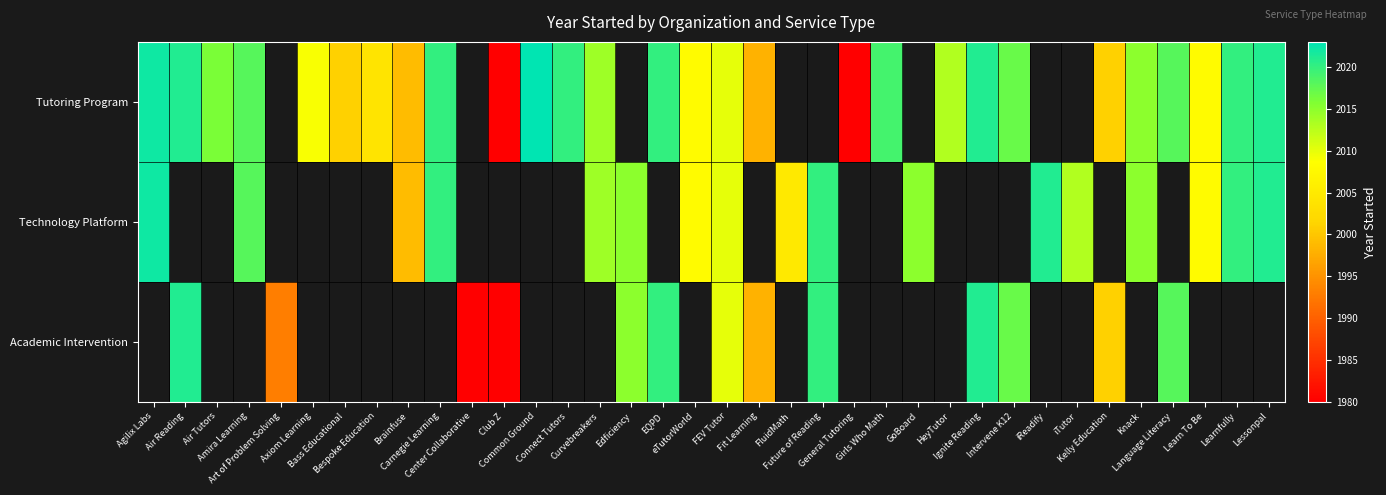

List the series in order of their peak value, lowest first.

Technology Platform, Academic Intervention, Tutoring Program